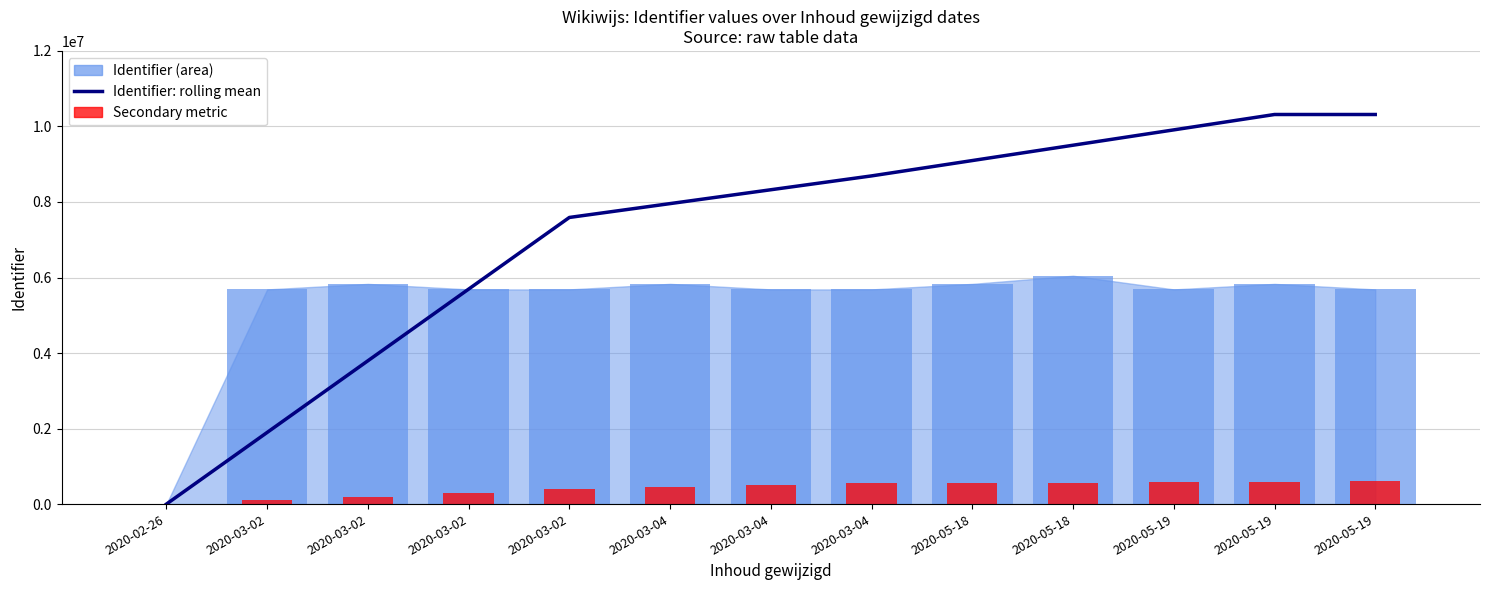

What is the label of the 3rd bar from the right?

2020-05-19